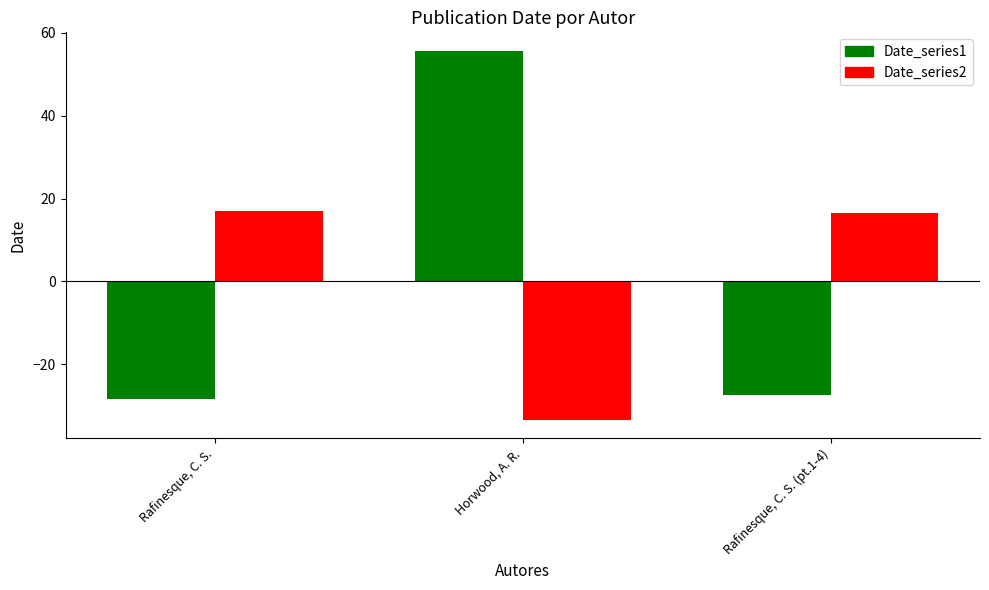

Which series has the widest spread of values?

Date_series1